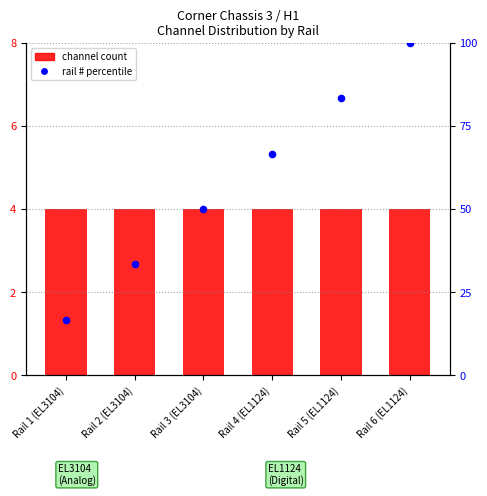

Which series contains the lowest Y value?

channel count